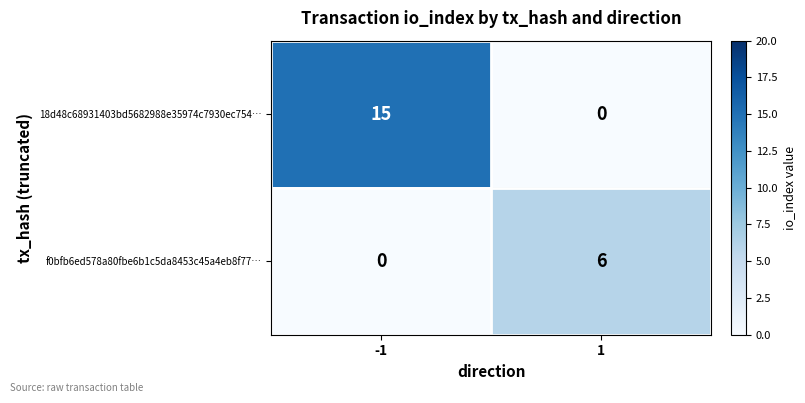

What is the average value of the 18d48c68931403bd5682988e35974c7930ec754… series?

8